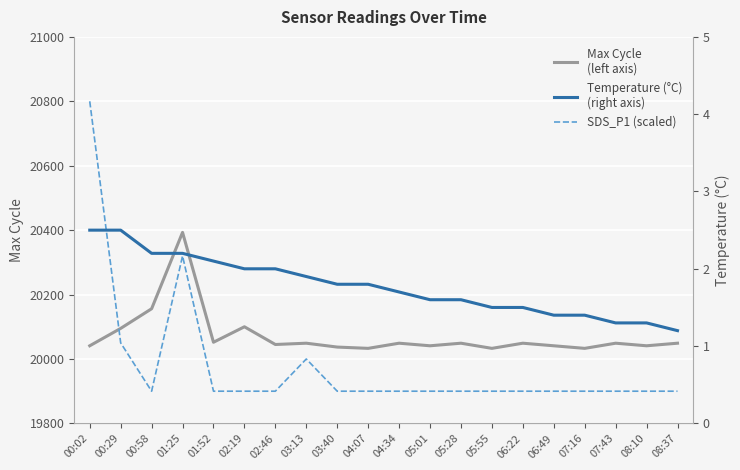

What is the sum of all Temperature (°C)
(right axis) values?

35.5